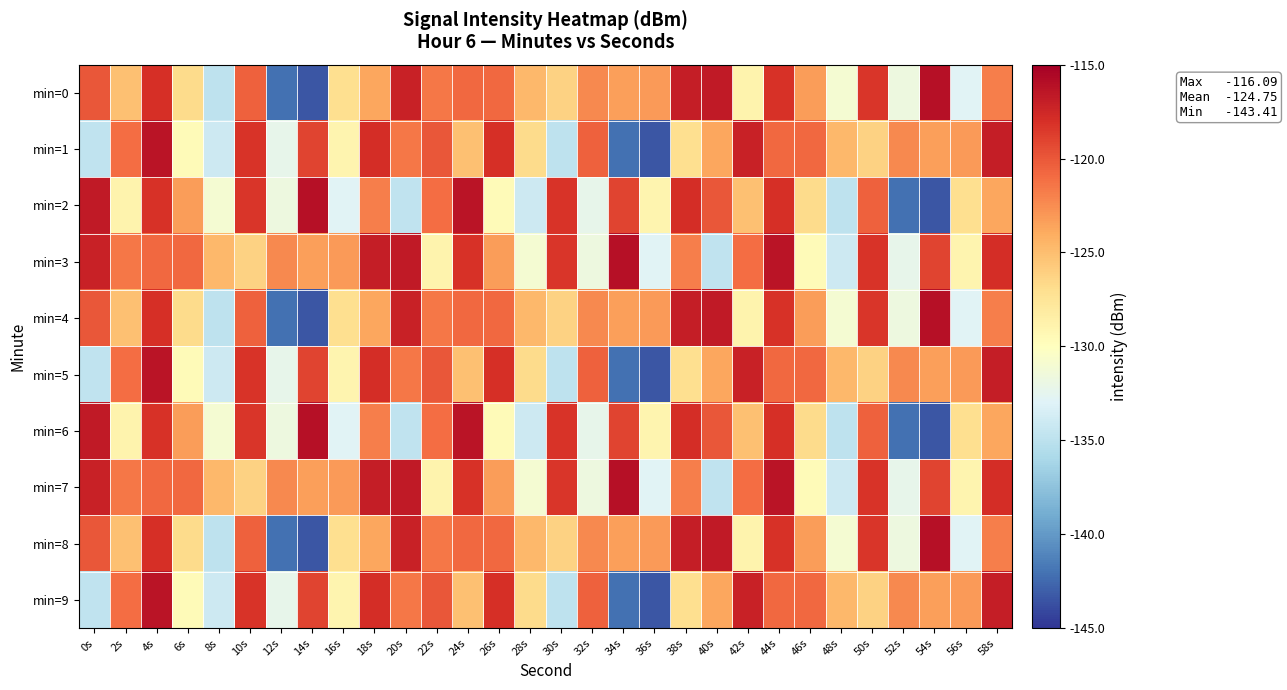

Between 10s and 6s, which is larger?

10s